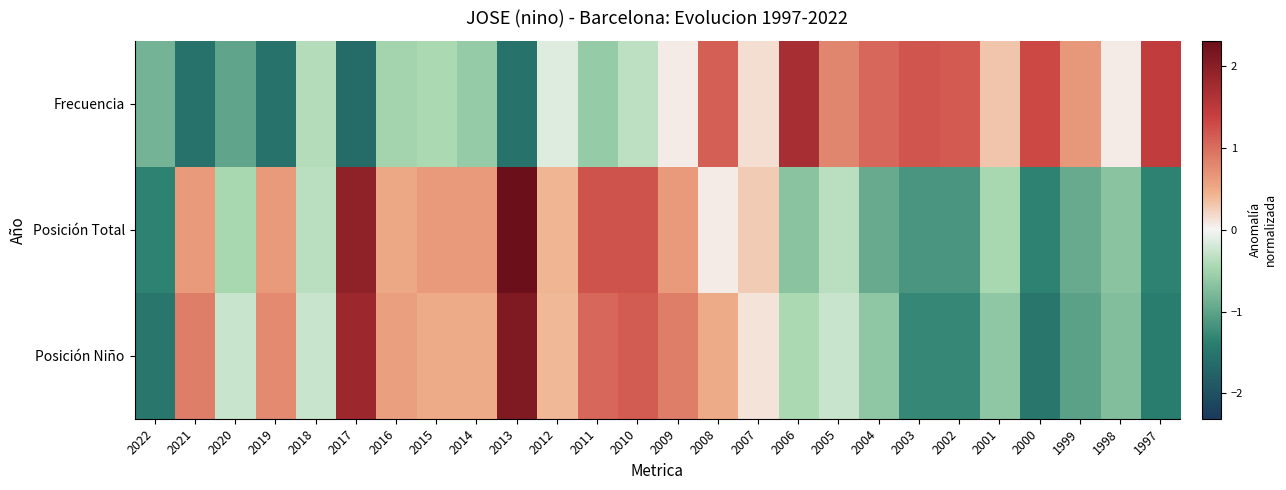

Rank the series at 2002 from lowest to highest value.

Posición Niño, Posición Total, Frecuencia